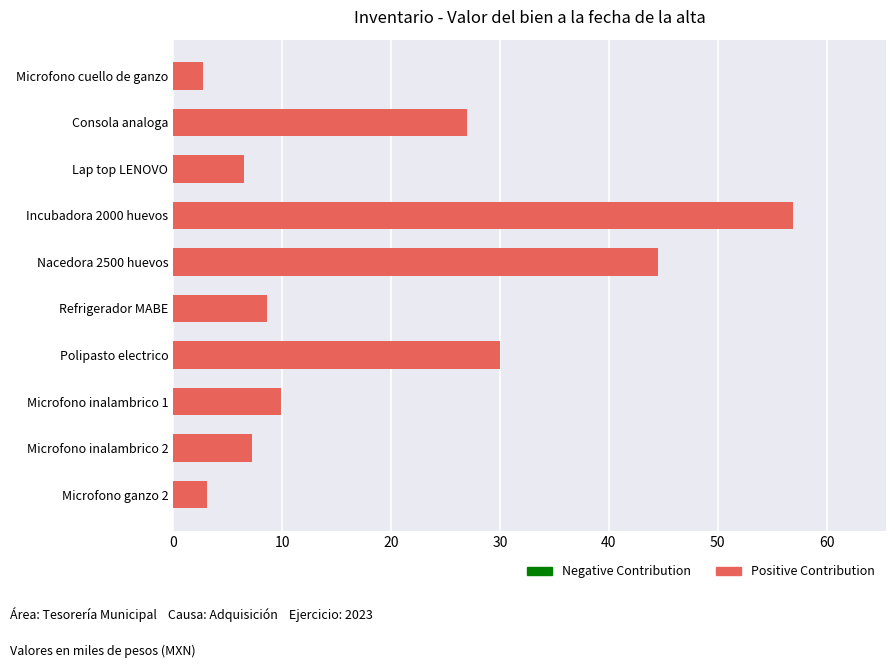

The value at Lap top LENOVO is 6.5. True or false?

True